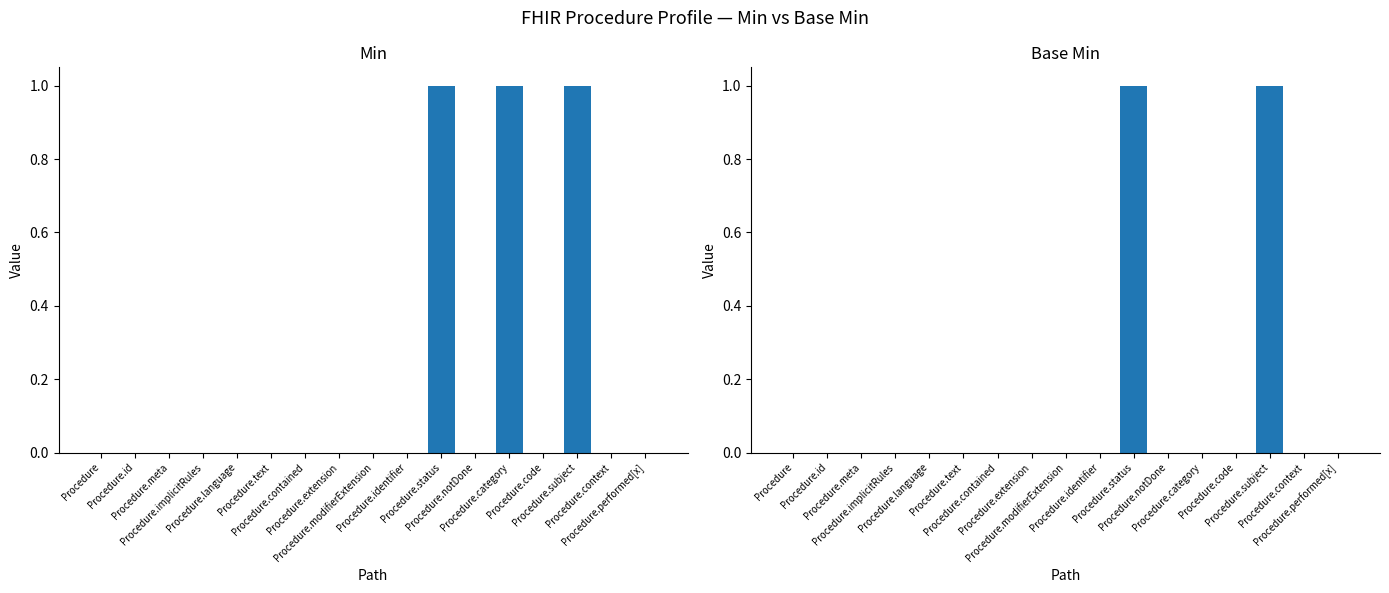

What is the label of the 8th bar from the right?

Procedure.identifier